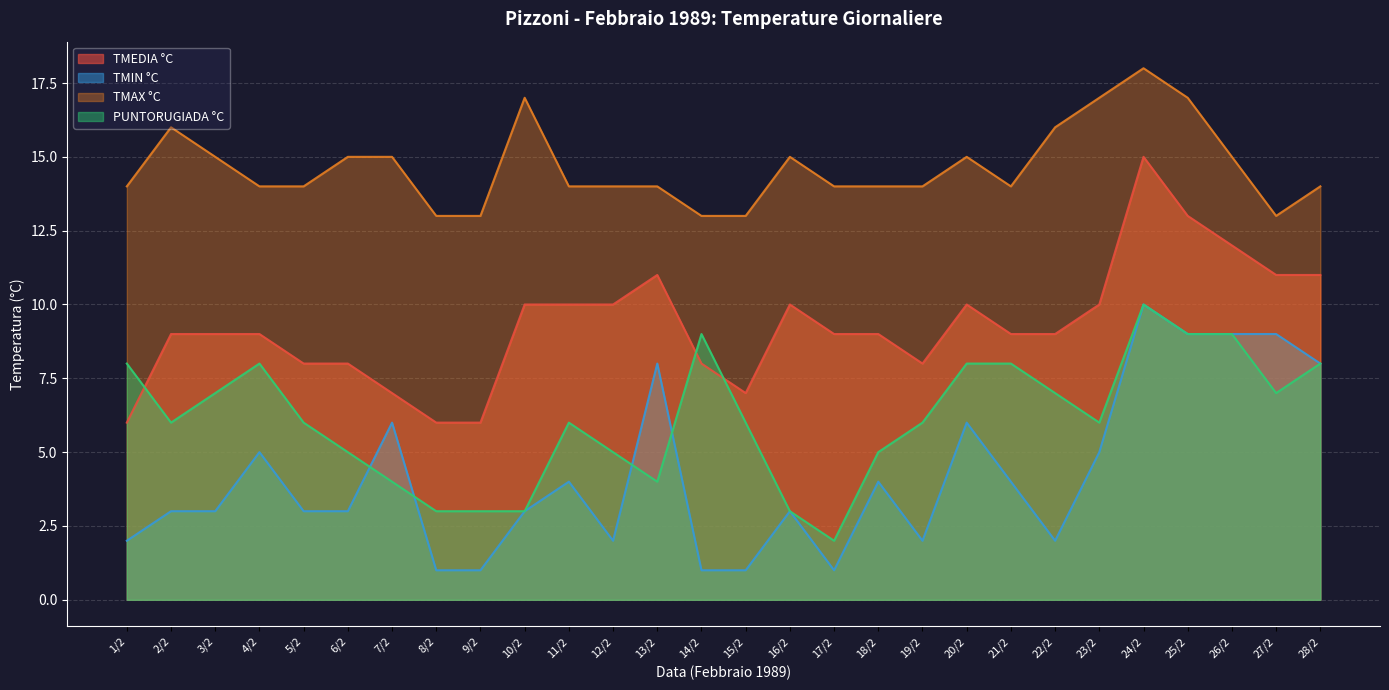

List the series in order of their overall mean, lowest first.

TMIN °C, PUNTORUGIADA °C, TMEDIA °C, TMAX °C